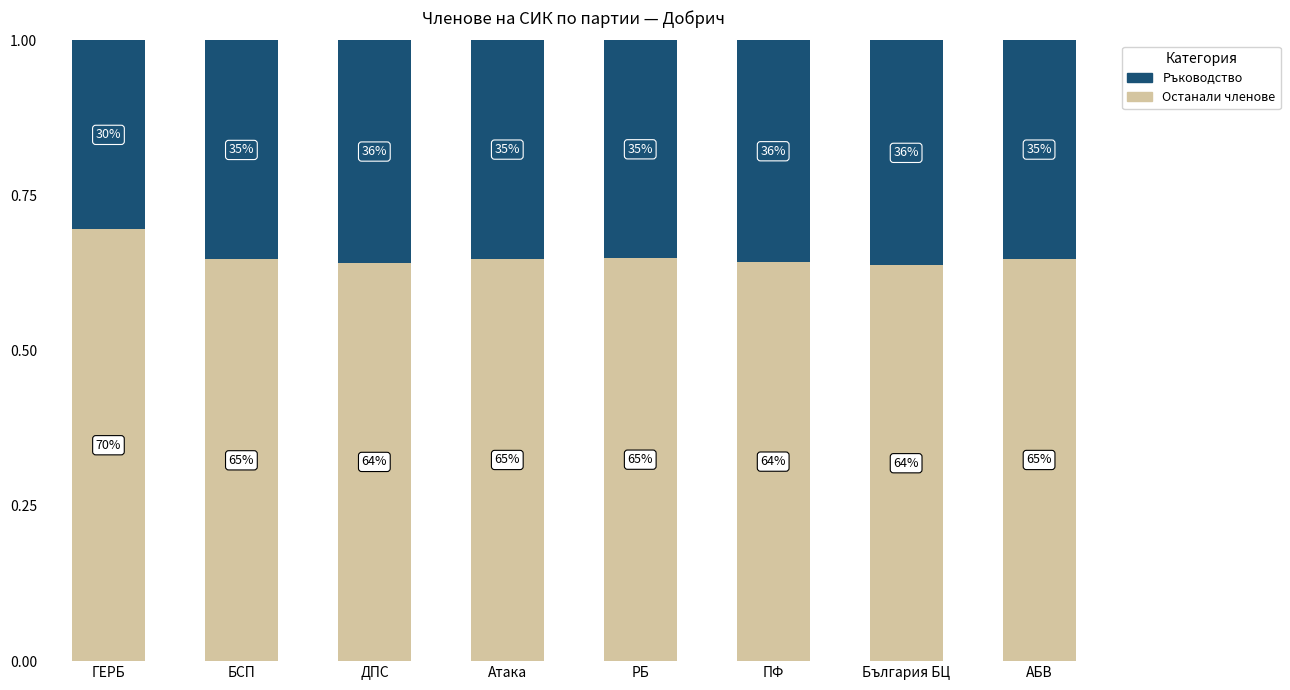

Which category has the lowest value in the Ръководство series?

ГЕРБ